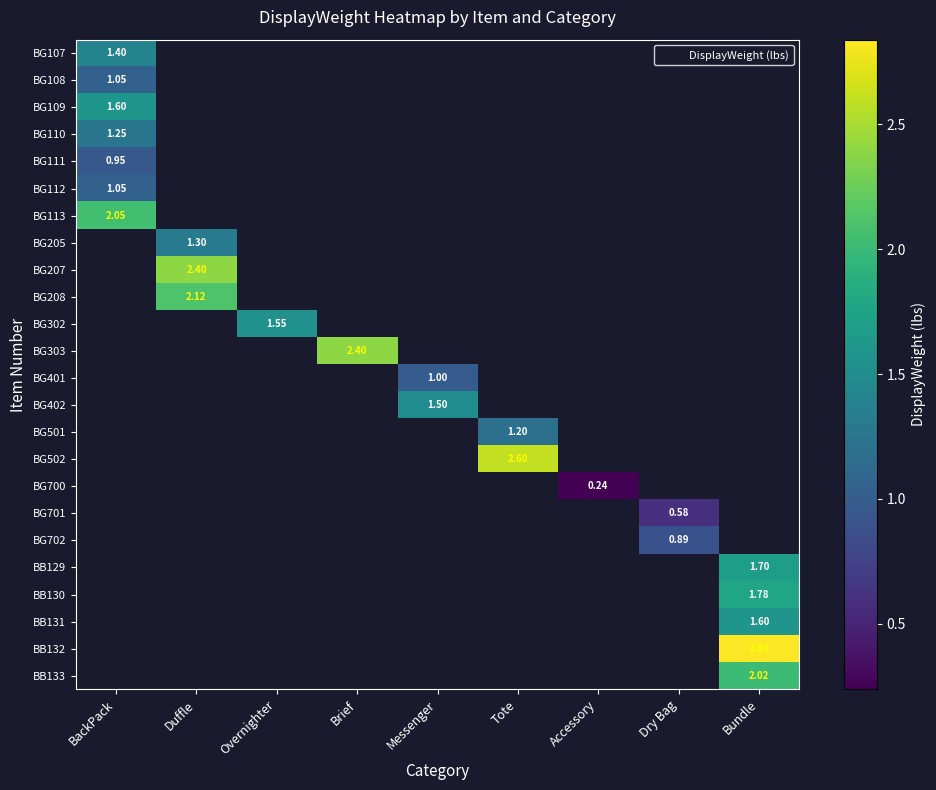

Between Accessory and Overnighter, which is larger?

Overnighter